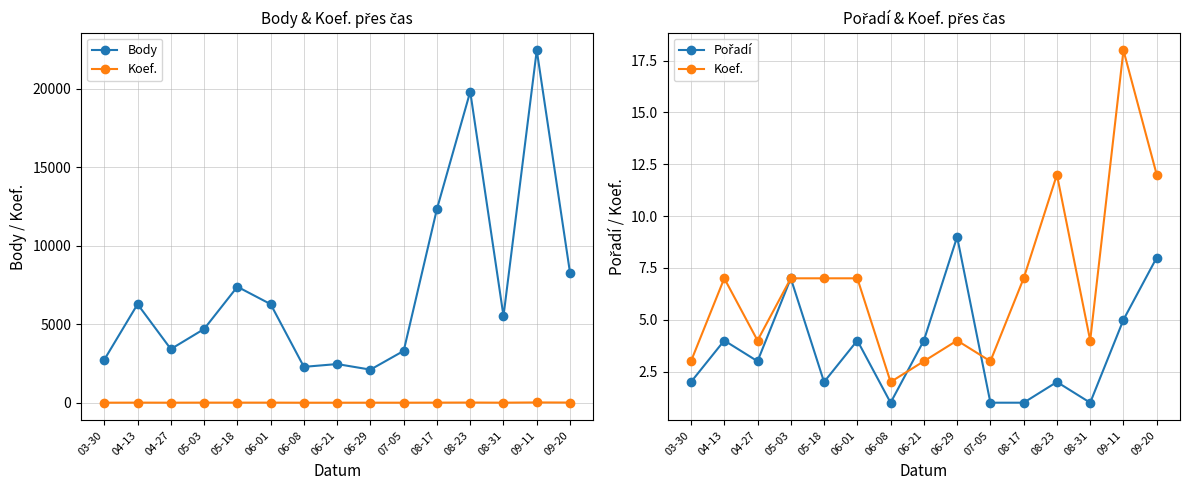

Is this an area chart (filled region under the line)?

No